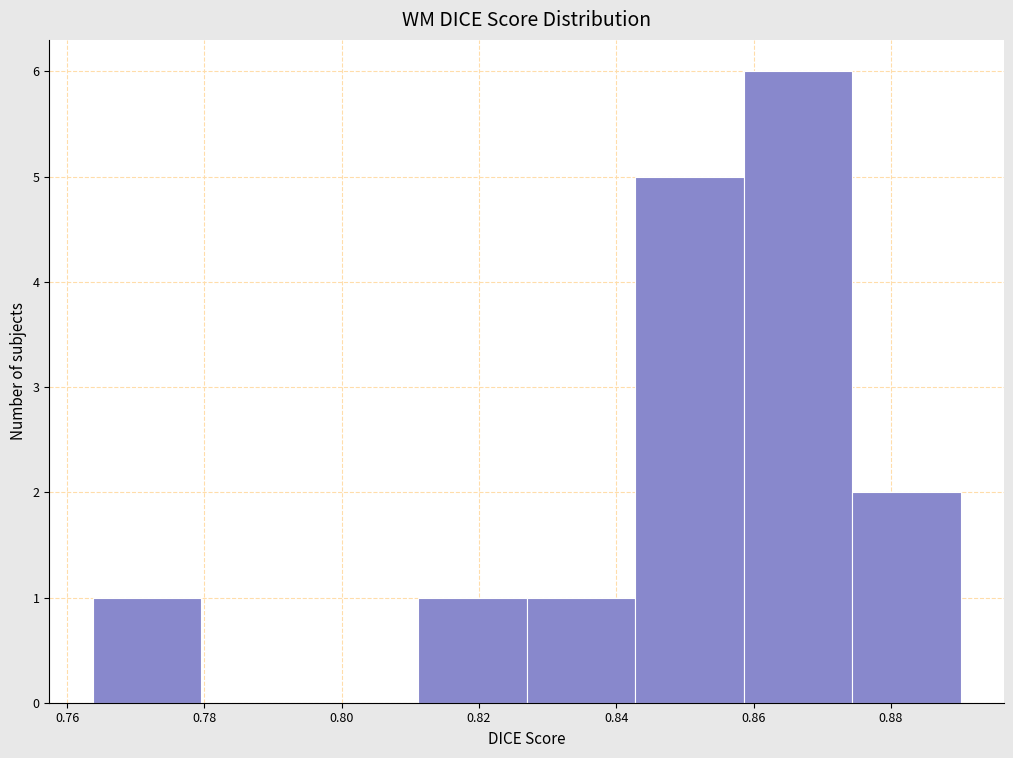

Which range on the x-axis has the tallest bar?

0.858 to 0.874